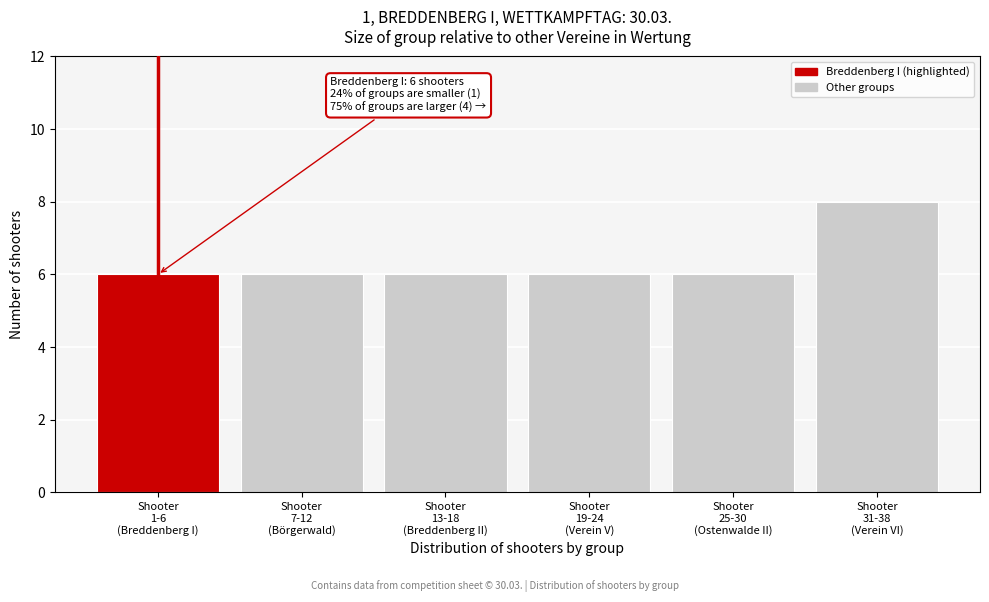

Reading right to left, list all the values displayed in this chart.

8	6	6	6	6	6